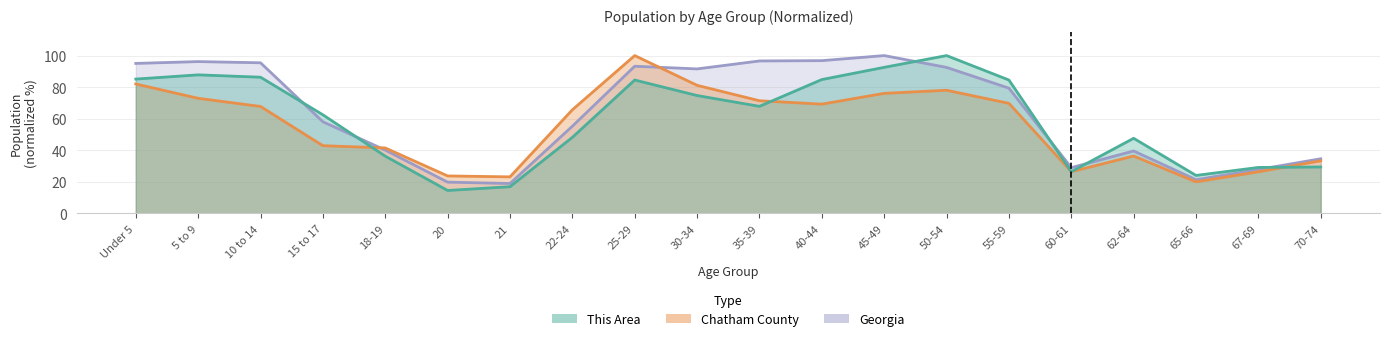

Reading left to right, list all the values displayed in this chart.

This Area: Under 5=85.1	5 to 9=87.8	10 to 14=86.3	15 to 17=62.5	18-19=36.3	20=14.6	21=17.0	22-24=48.2	25-29=84.5	30-34=74.7	35-39=67.9	40-44=84.8	45-49=92.6	50-54=100.0	55-59=84.5	60-61=26.5	62-64=47.6	65-66=24.1	67-69=29.2	70-74=29.5
Chatham County: Under 5=82.0	5 to 9=72.9	10 to 14=67.8	15 to 17=42.9	18-19=41.5	20=23.8	21=23.2	22-24=65.7	25-29=100.0	30-34=81.2	35-39=71.4	40-44=69.3	45-49=76.1	50-54=78.0	55-59=69.8	60-61=26.5	62-64=36.4	65-66=20.0	67-69=26.4	70-74=33.4
Georgia: Under 5=95.0	5 to 9=96.2	10 to 14=95.4	15 to 17=58.1	18-19=40.1	20=19.9	21=19.0	22-24=55.3	25-29=93.3	30-34=91.6	35-39=96.6	40-44=96.8	45-49=100.0	50-54=92.5	55-59=79.4	60-61=29.0	62-64=39.6	65-66=21.4	67-69=27.9	70-74=34.7